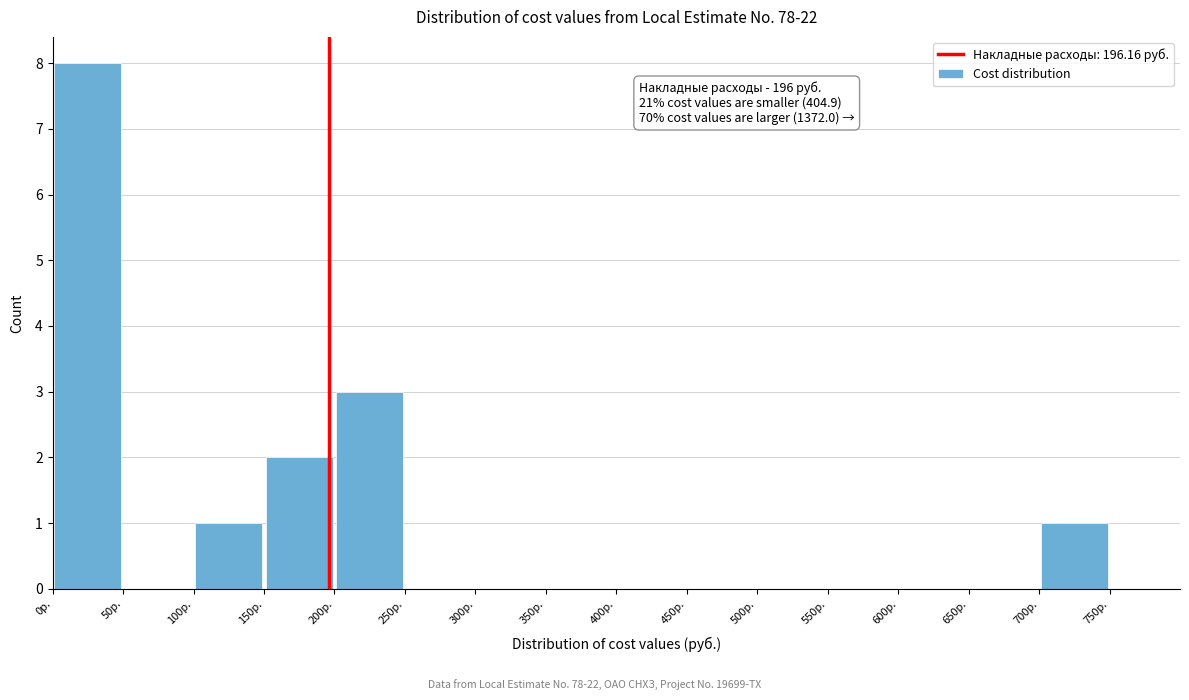

Which range on the x-axis has the tallest bar?

0 to 50